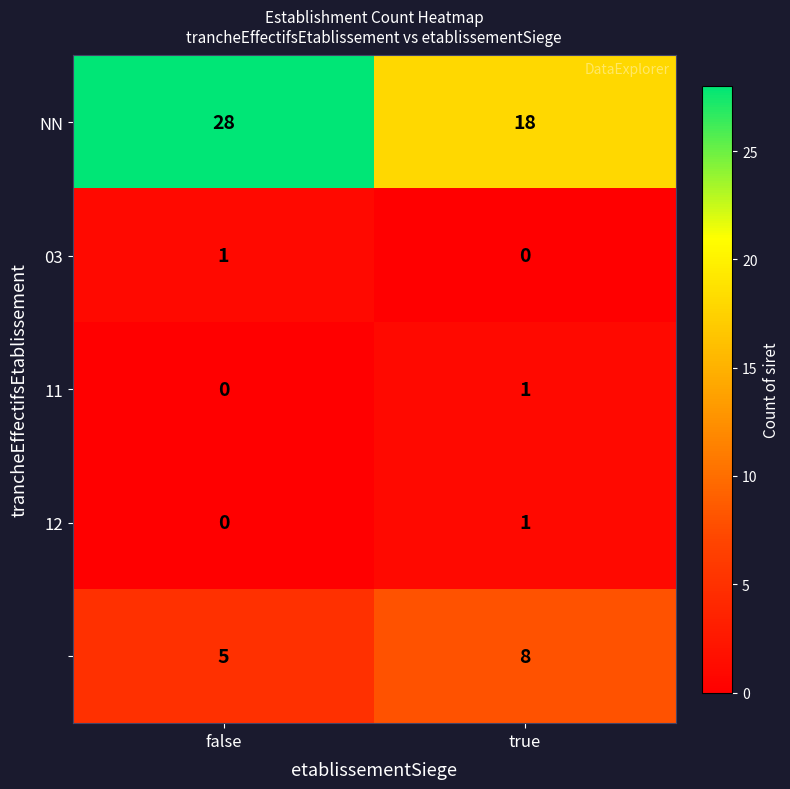

What is the difference between the highest and lowest values at false?

28